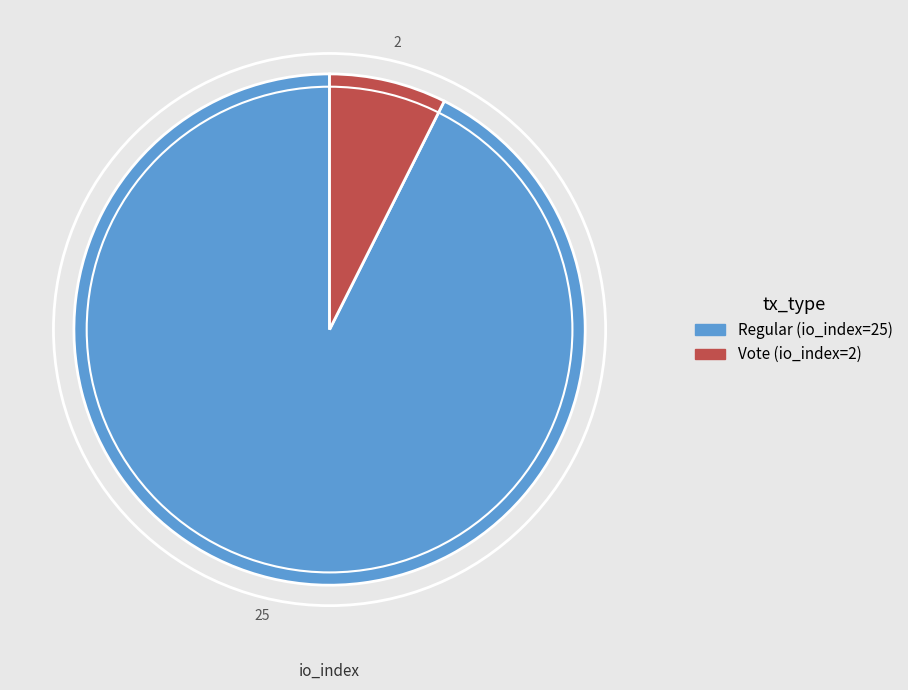

True or false: Regular (io_index=25) accounts for 93% of the total.

True